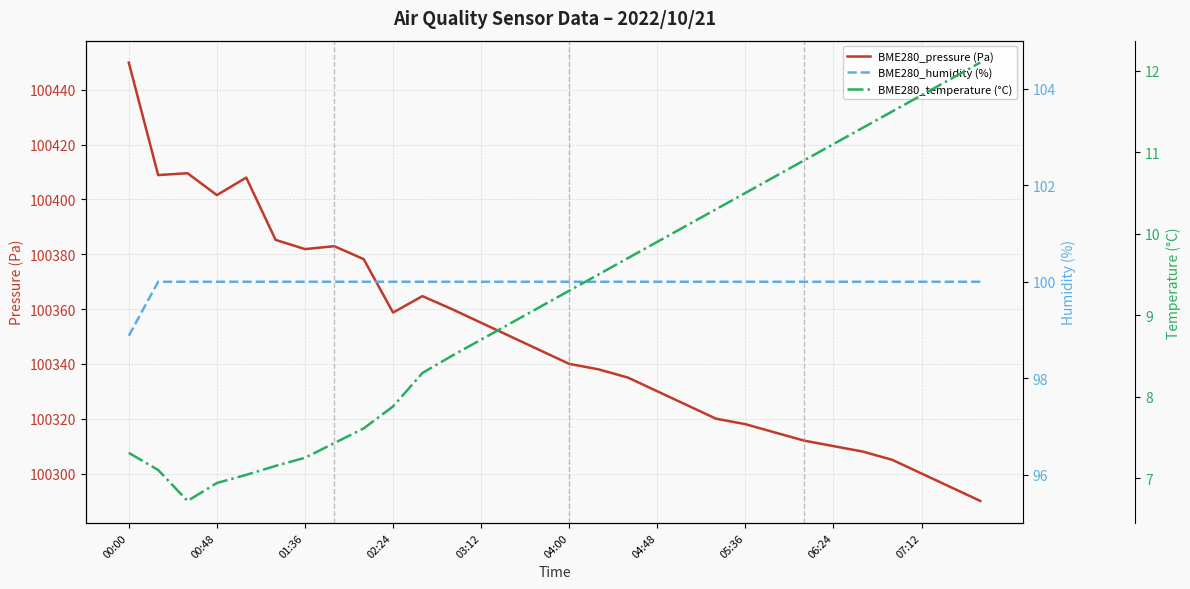

At how many categories does at least one series exceed 12906?

30